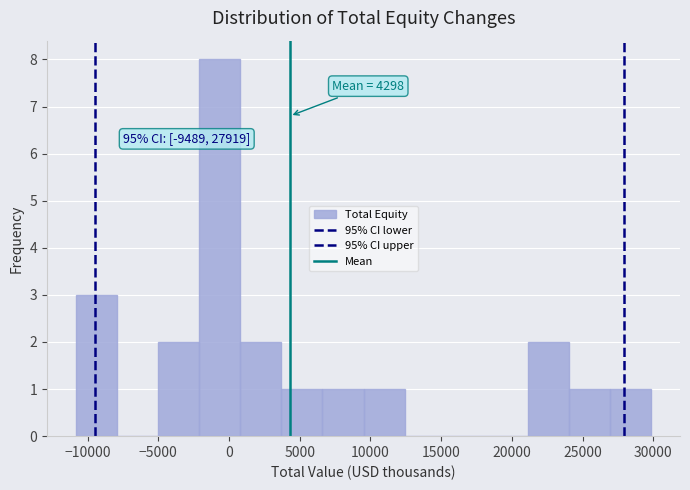

Which range on the x-axis has the tallest bar?

-2000 to 1000